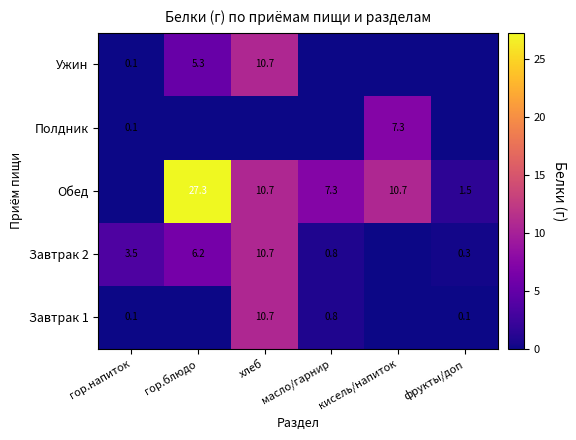

What is the sum of the Обед values at кисель/напиток and хлеб?

21.4